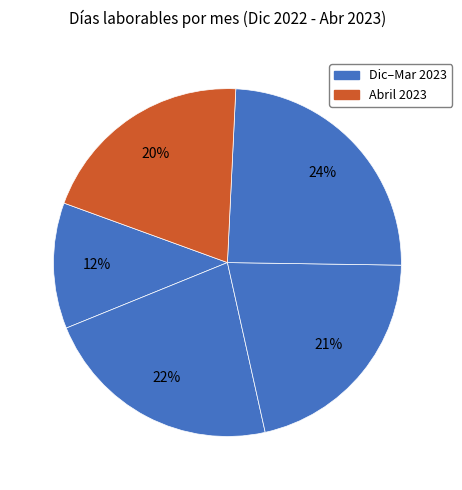

How many segments does this pie chart have?

5